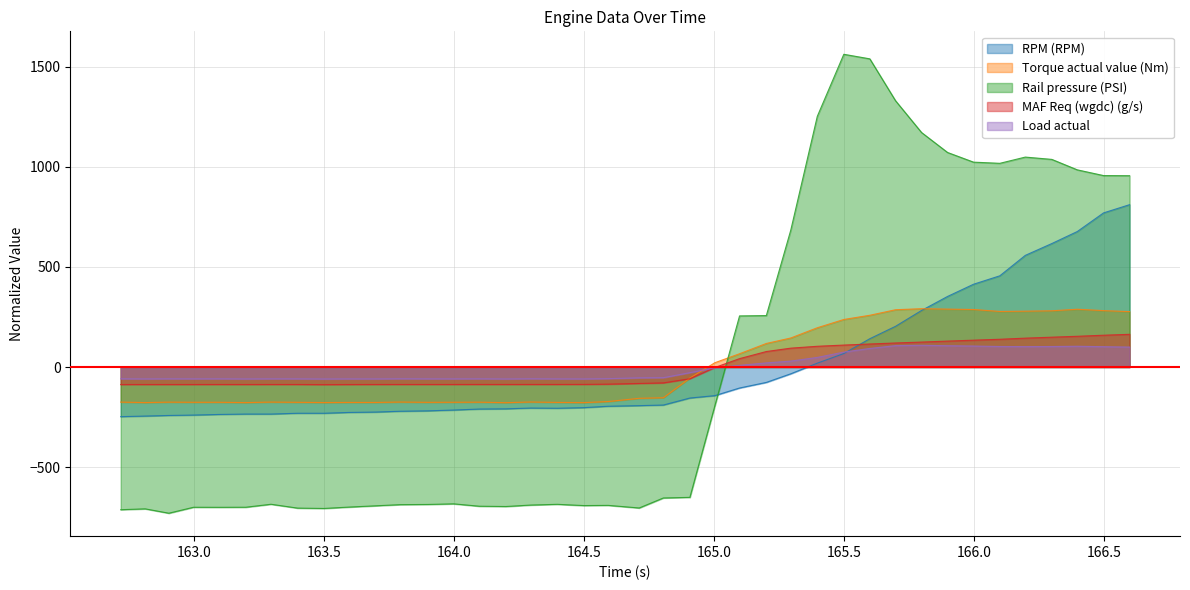

Between which two adjacent categories do Rail pressure (PSI) and MAF Req (wgdc) (g/s) first intersect?

165.002 and 165.097